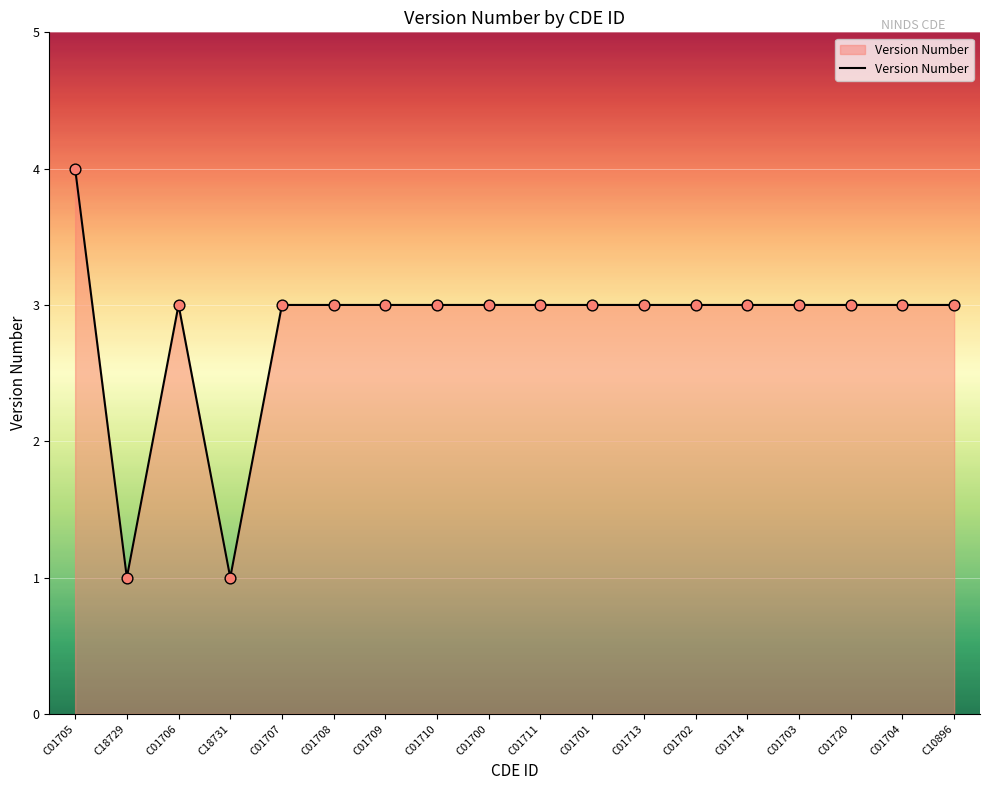

What is the change in value from C18731 to C01720?

+2